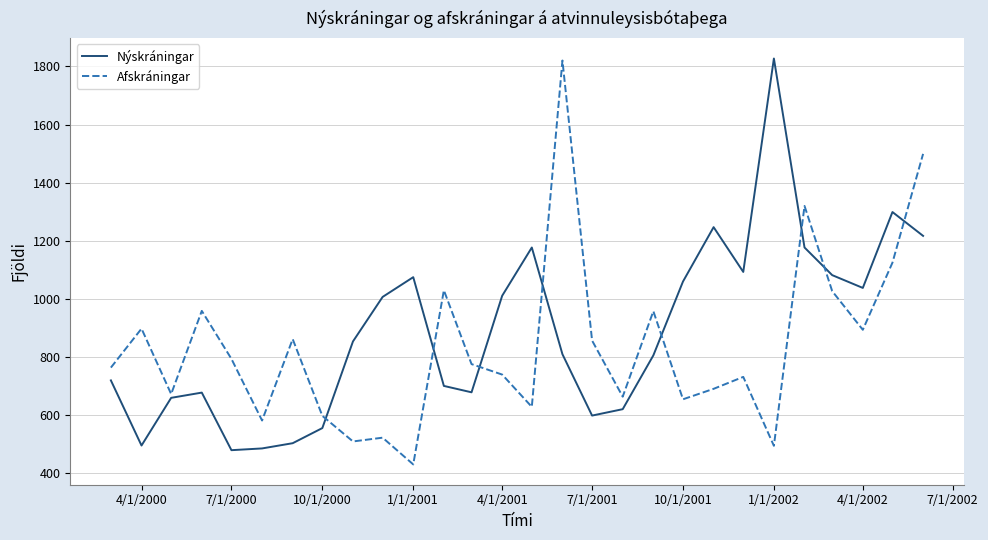

How many series are shown in this chart?

2